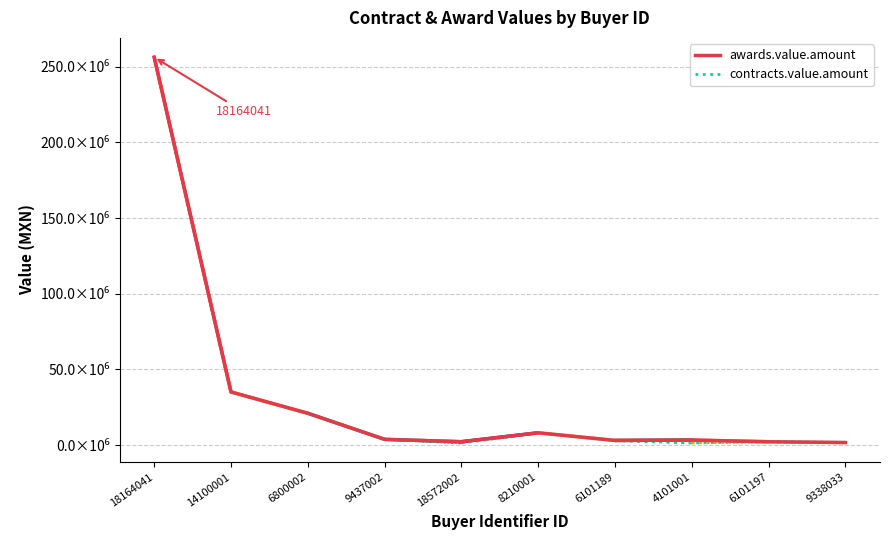

Does the chart display data point markers on the line(s)?

No